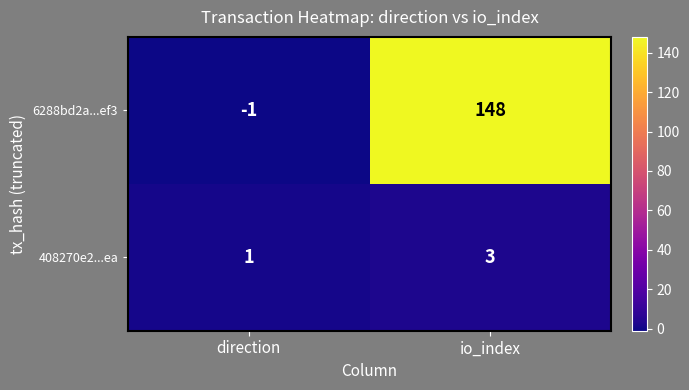

Which series has the largest total across all categories?

6288bd2a...ef3